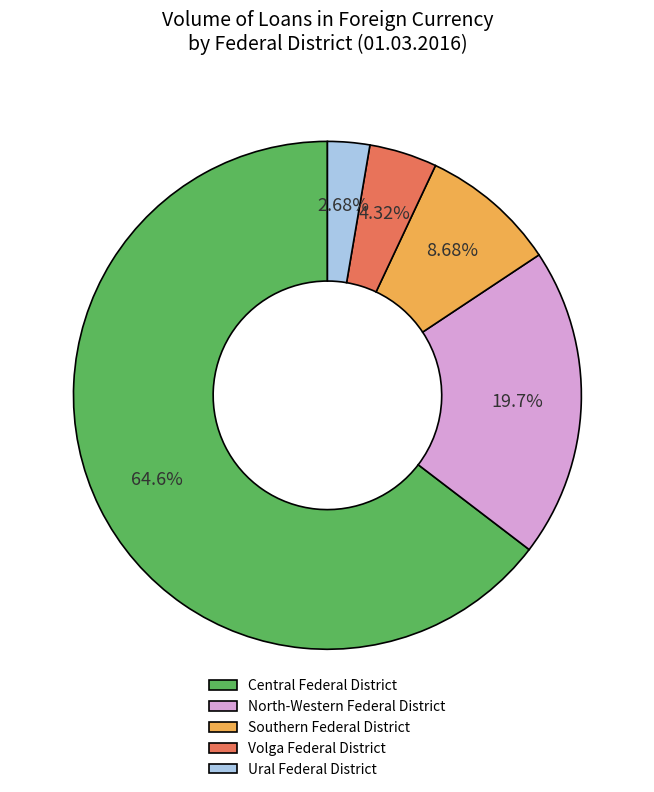

To the nearest percent, what is the combined percentage of Central Federal District and Southern Federal District?

73%